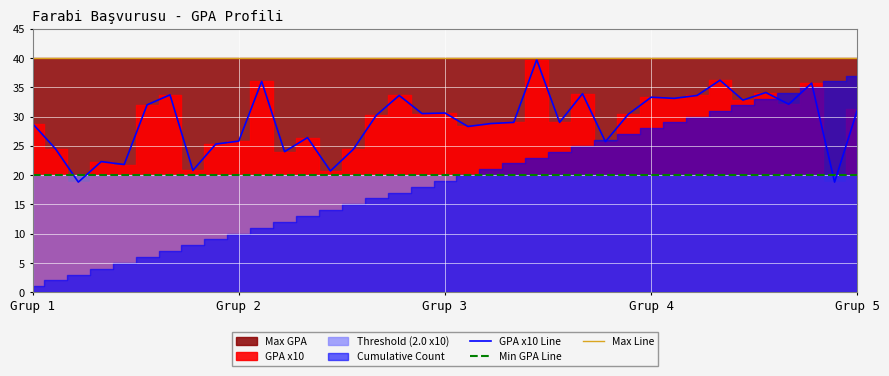

True or false: Max Line and Min GPA Line intersect in this chart.

False